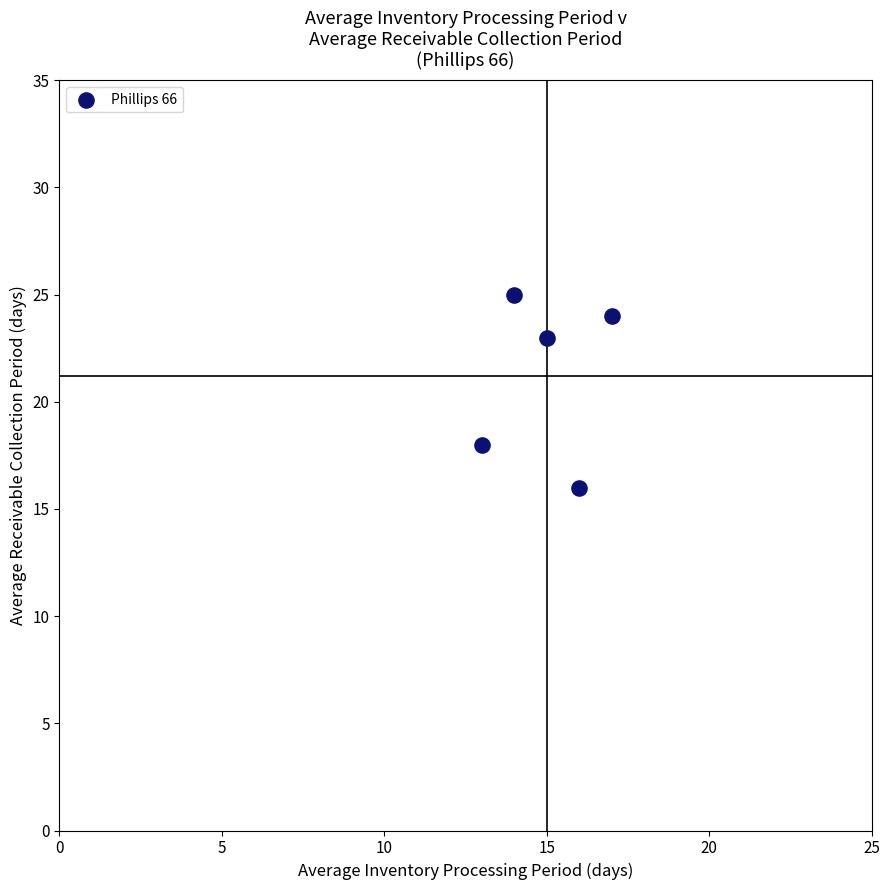

What Y value in the scatter plot is closest to 20?

18